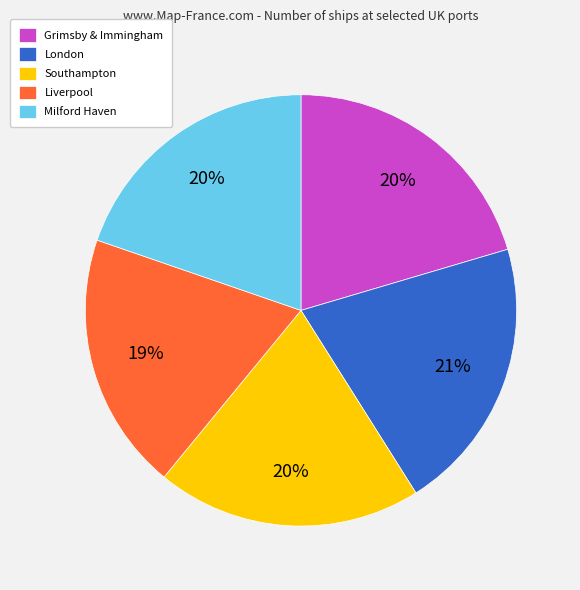

To the nearest percent, what is the difference between the Liverpool and Southampton slice percentages?

1%